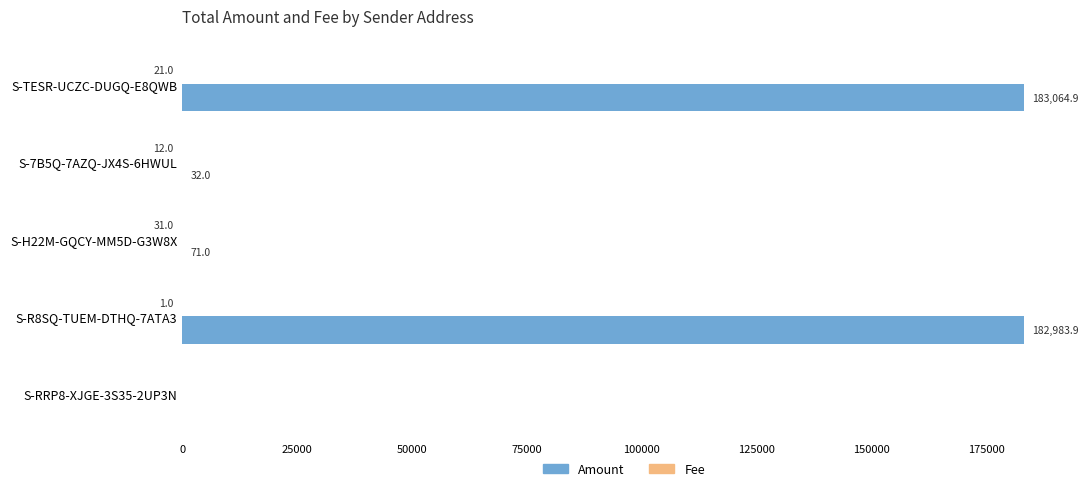

True or false: Amount has a value of 84494.6 at S-R8SQ-TUEM-DTHQ-7ATA3.

False